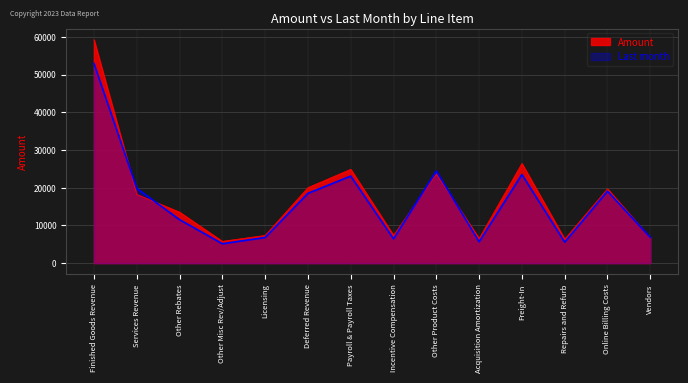

Which series has the largest range (max minus min)?

Amount